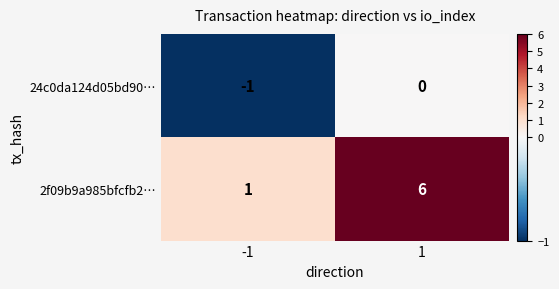

The 2f09b9a985bfcfb2… series shows 4 at 1. True or false?

False